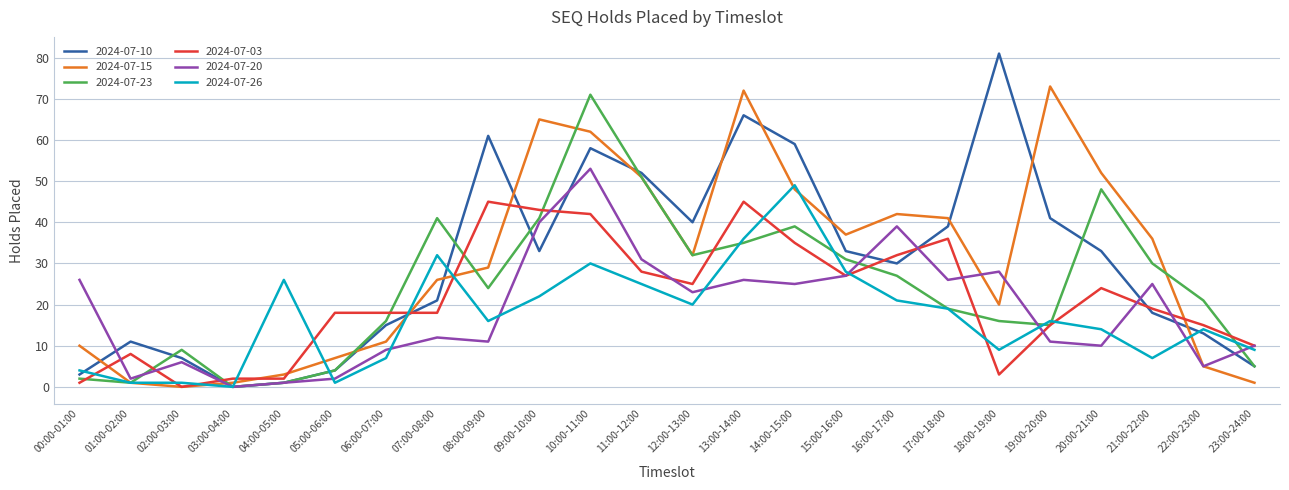

Reading right to left, what are all the values shown in this chart?

2024-07-10: 5	13	18	33	41	81	39	30	33	59	66	40	52	58	33	61	21	15	4	1	0	7	11	3
2024-07-15: 1	5	36	52	73	20	41	42	37	48	72	32	51	62	65	29	26	11	7	3	1	0	1	10
2024-07-23: 5	21	30	48	15	16	19	27	31	39	35	32	51	71	41	24	41	16	4	1	0	9	1	2
2024-07-03: 10	15	19	24	15	3	36	32	27	35	45	25	28	42	43	45	18	18	18	2	2	0	8	1
2024-07-20: 10	5	25	10	11	28	26	39	27	25	26	23	31	53	40	11	12	9	2	1	0	6	2	26
2024-07-26: 9	14	7	14	16	9	19	21	28	49	36	20	25	30	22	16	32	7	1	26	0	1	1	4